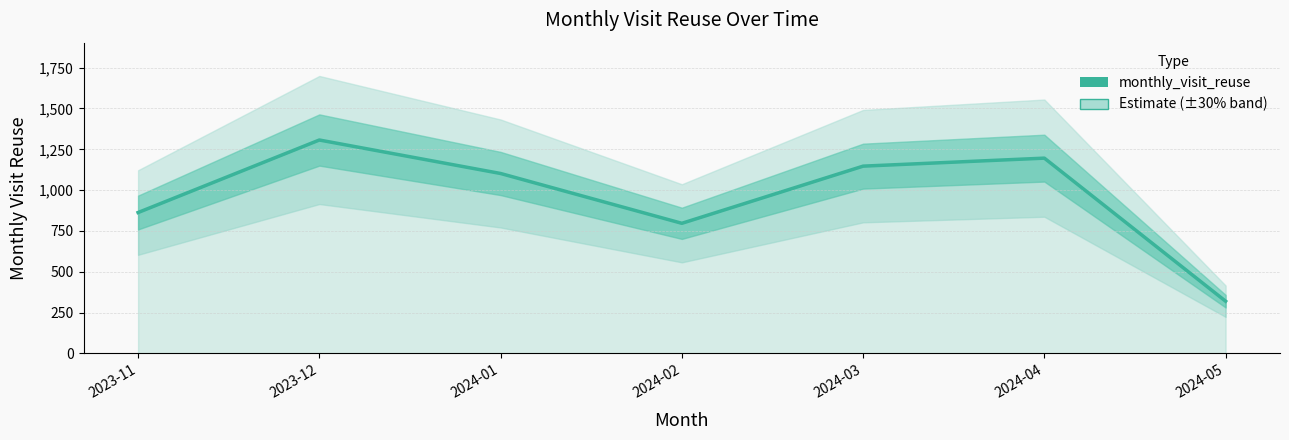

Does the chart display data point markers on the line(s)?

No